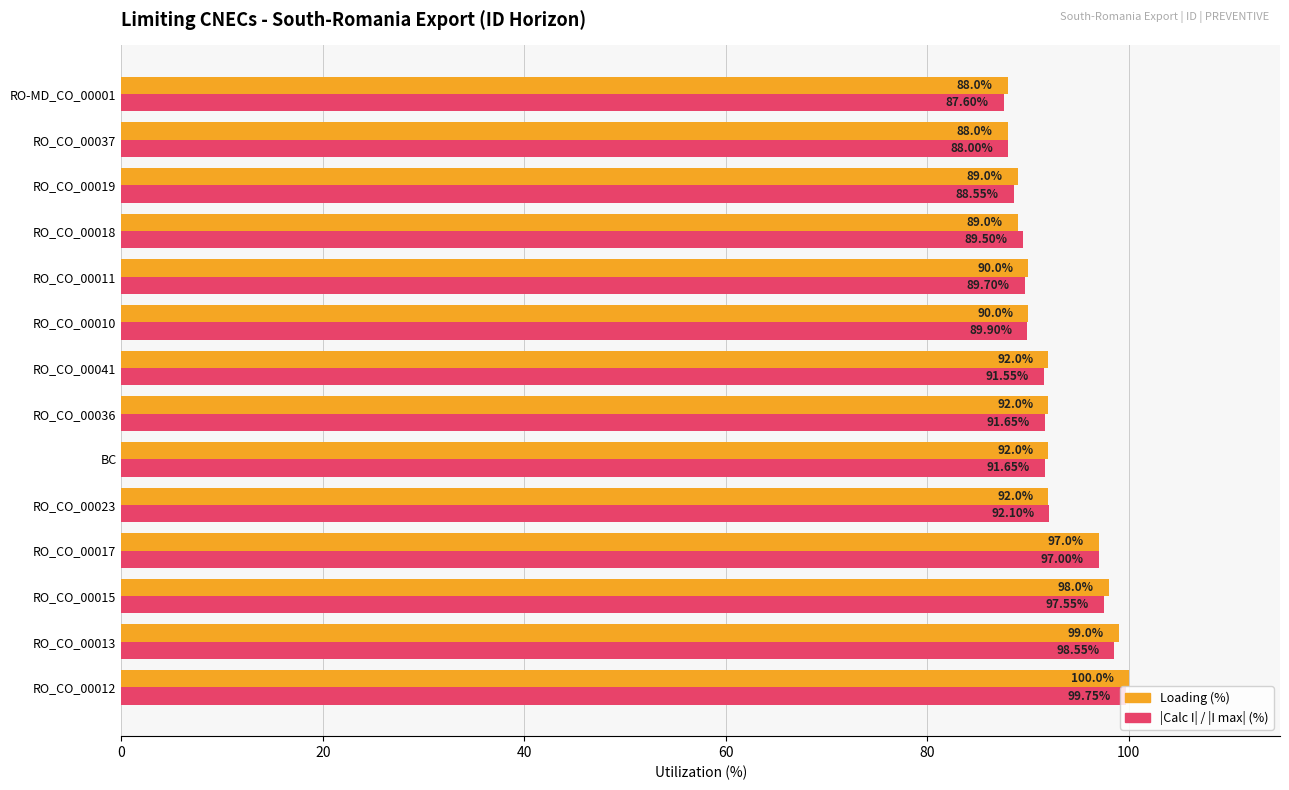

At which category does the chart reach its minimum across all series?

RO-MD_CO_00001